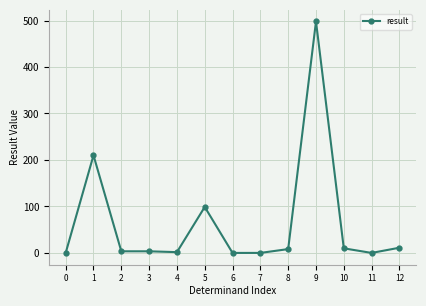

Is it true that the value at 5 is 98.9?

True